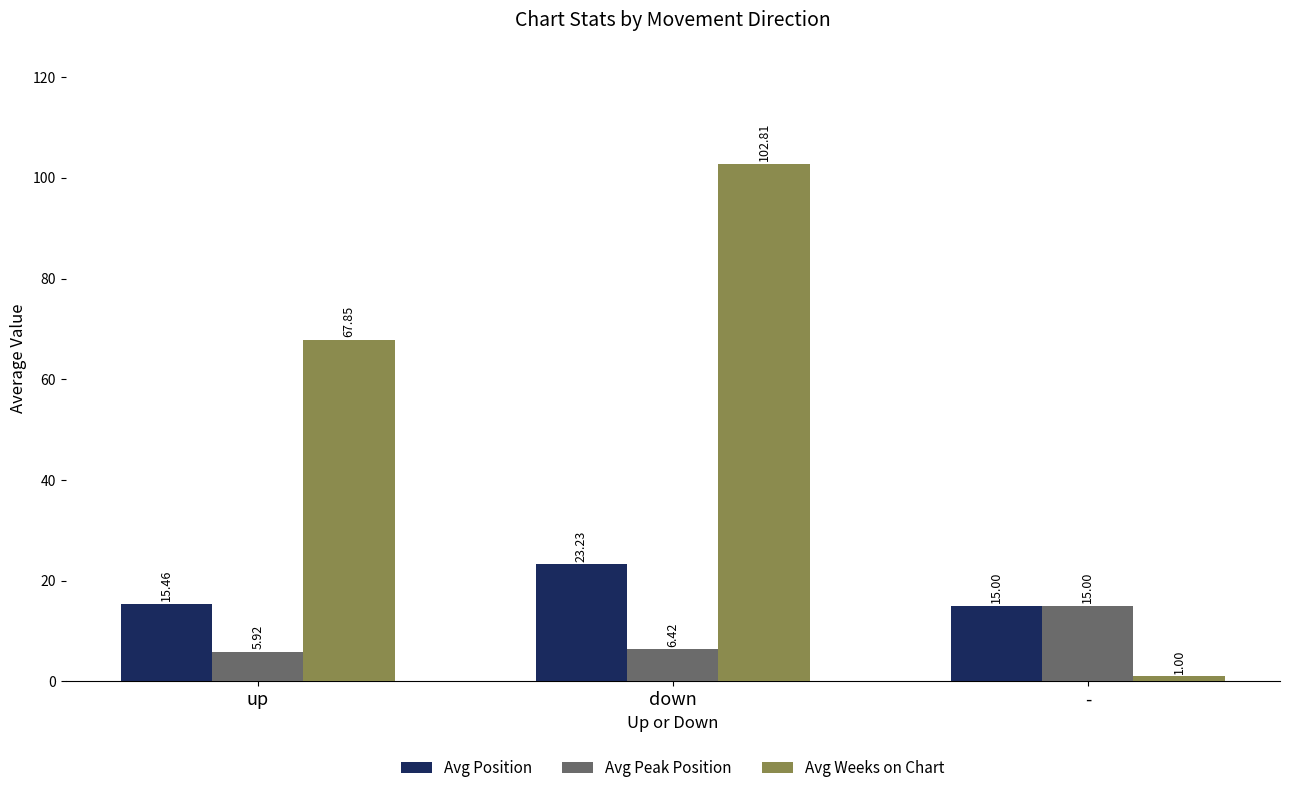

Between up and down, which series saw the biggest shift?

Avg Weeks on Chart